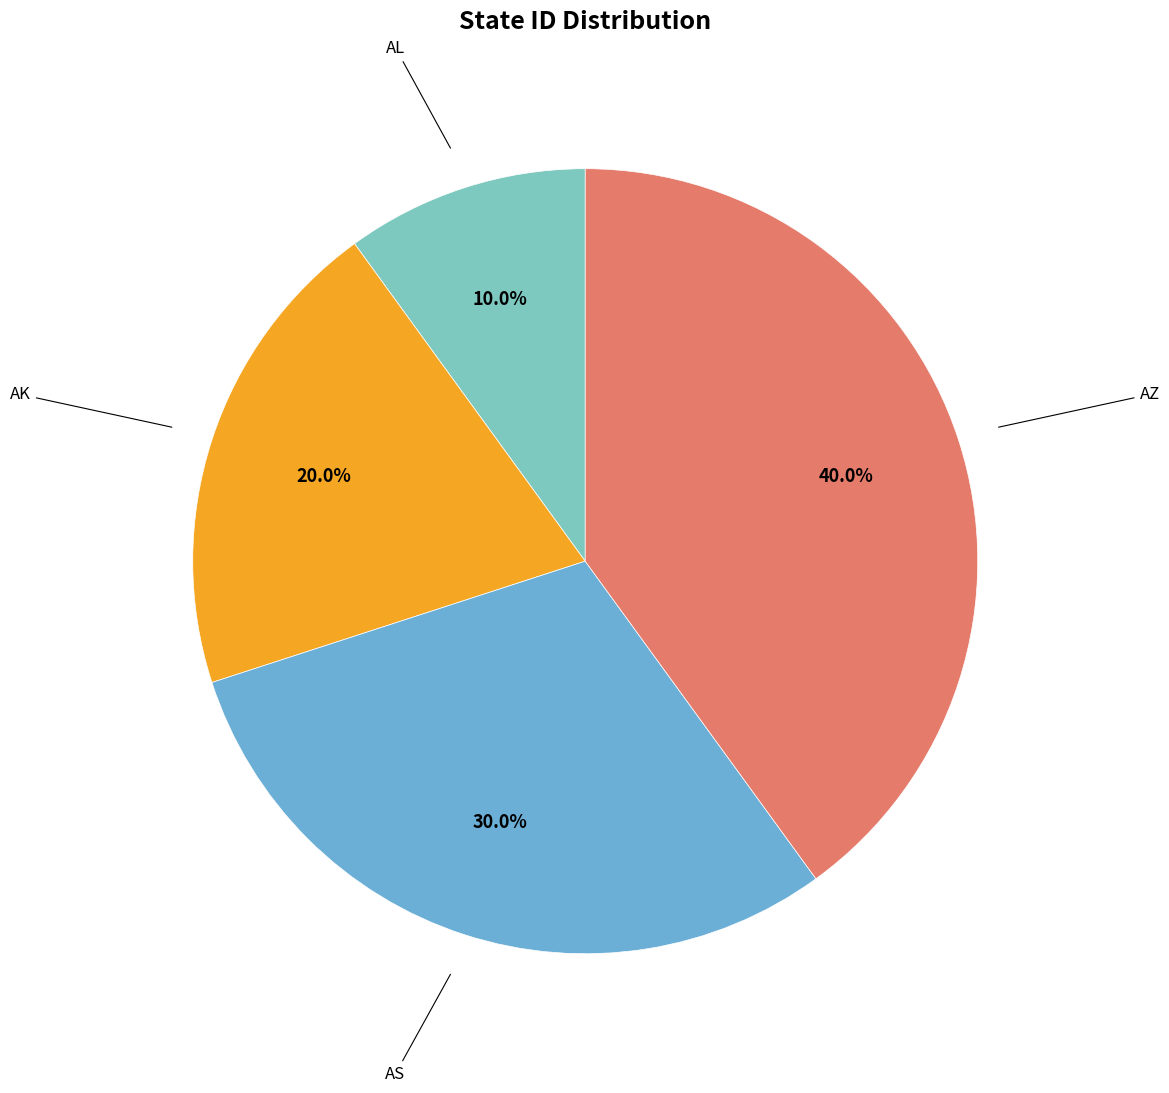

Which category has the smallest portion of the pie?

AL